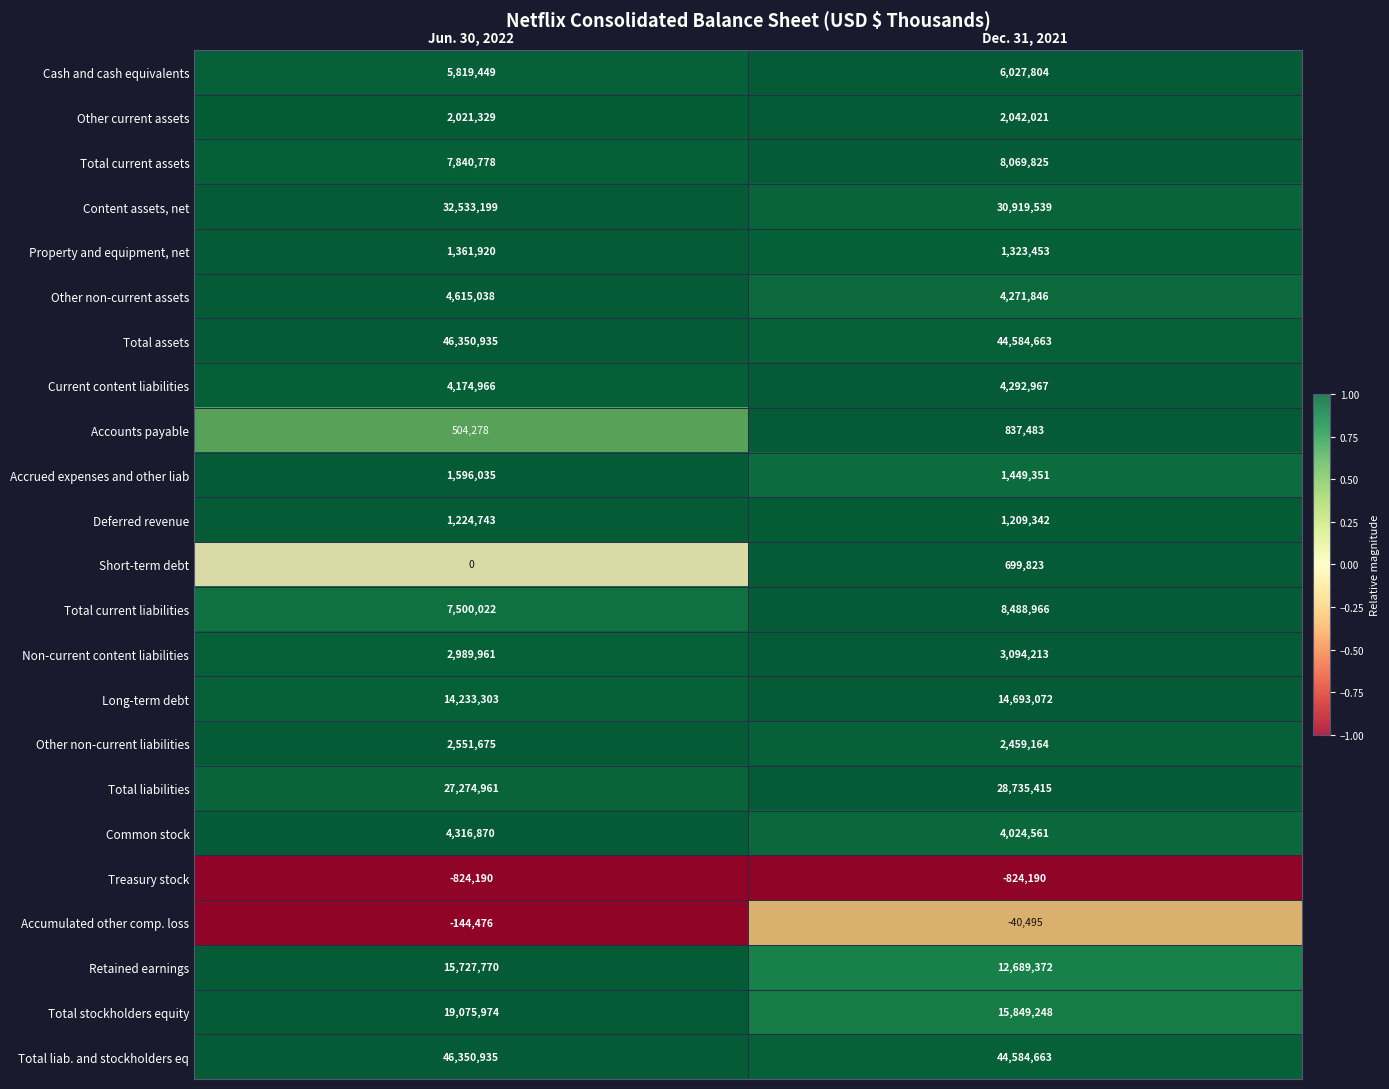

List the labels in order of Non-current content liabilities value, smallest first.

Jun. 30, 2022, Dec. 31, 2021